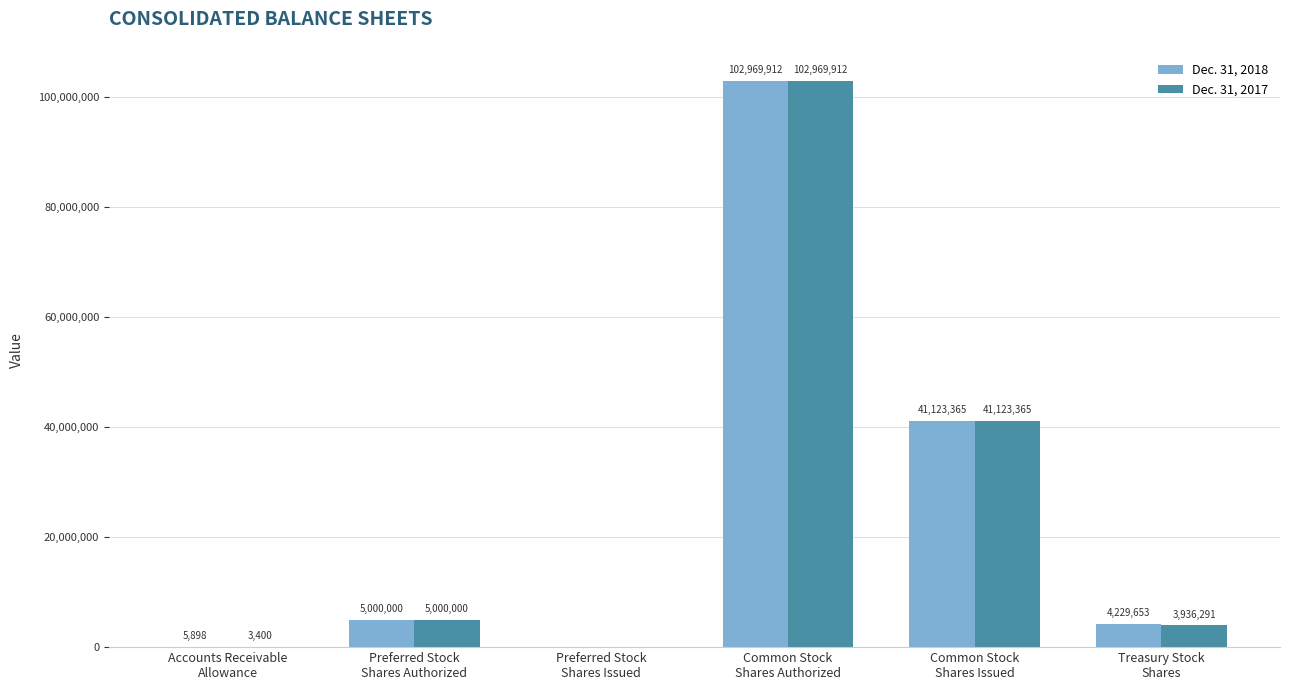

How many data points does each series have?

6